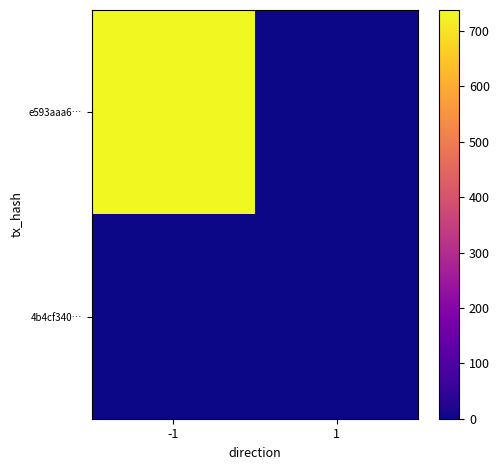

What is the difference between the highest and lowest values at 1?

1